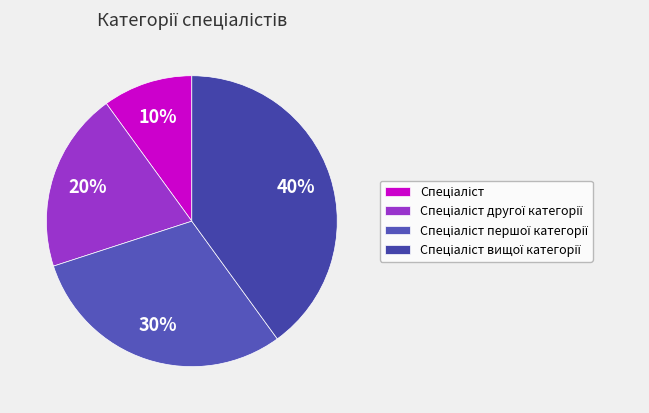

How much of the chart is everything except Спеціаліст вищої категорії?

60.0%